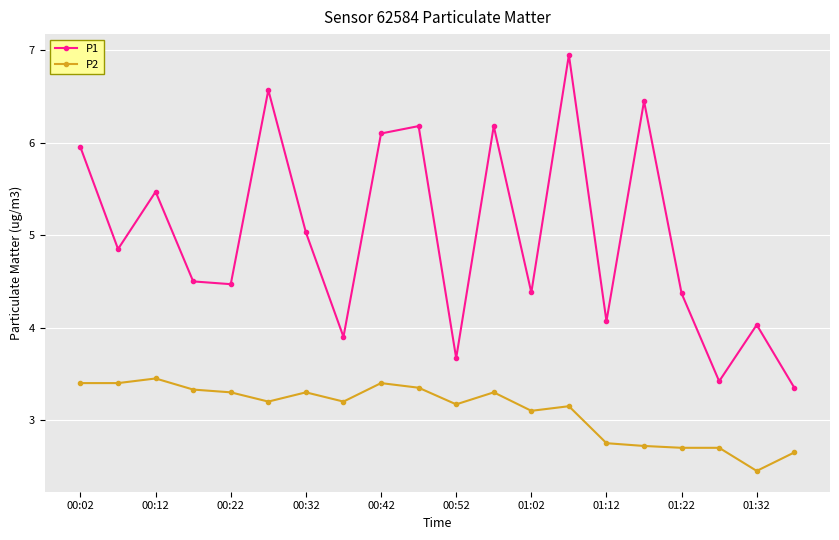

Does the chart display data point markers on the line(s)?

Yes